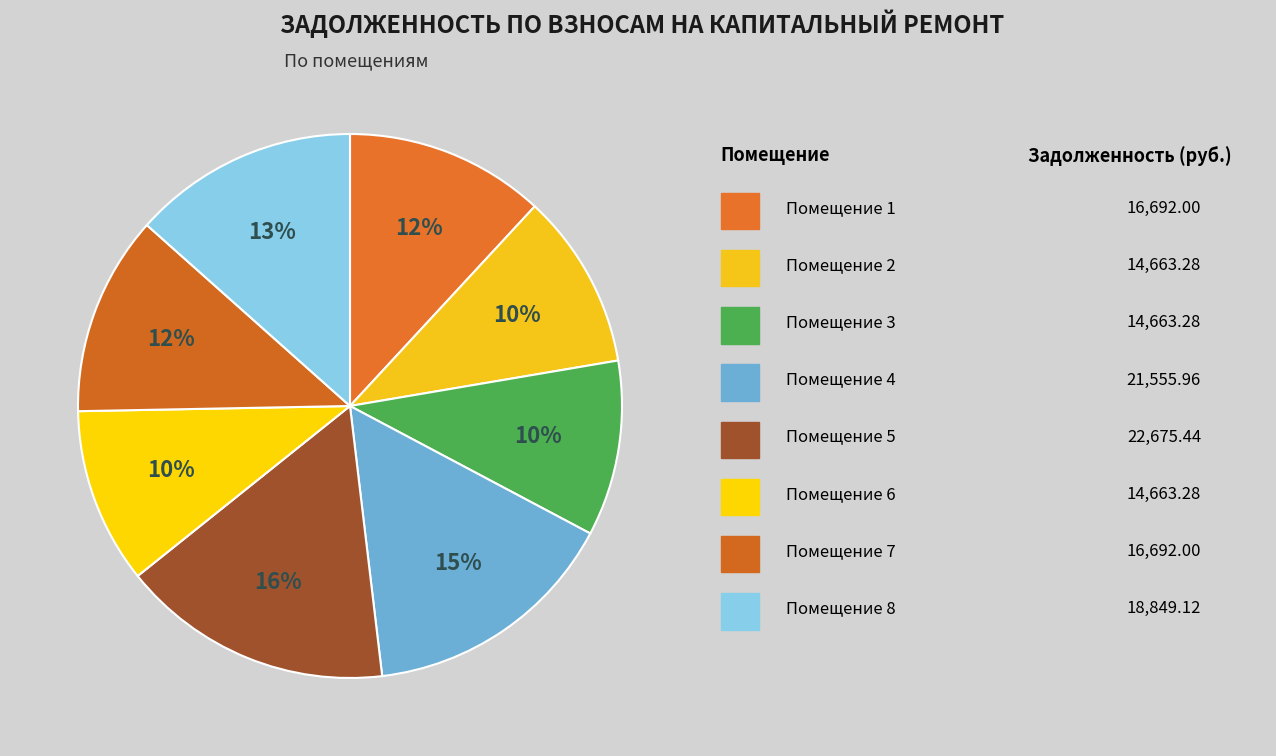

What is the smallest slice in the pie chart?

2